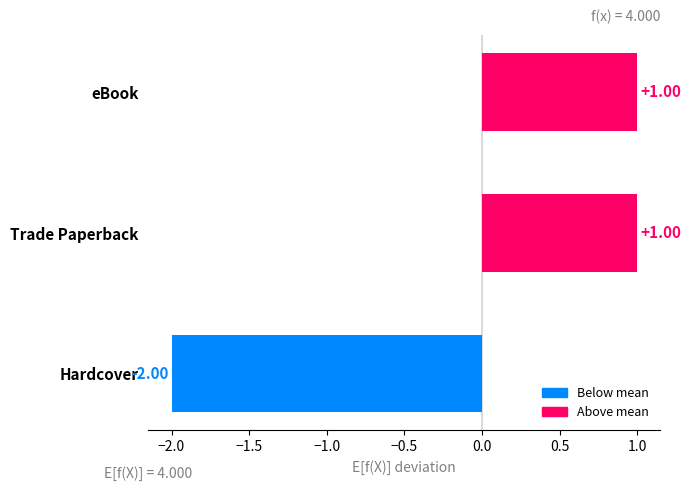

Which has a higher value, Trade Paperback or Hardcover?

Trade Paperback